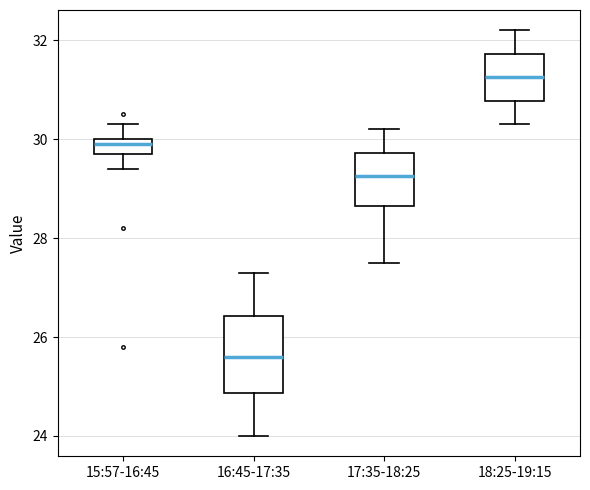

Reading left to right, transcribe this box plot: for each box, give where its median line is, the range the box spans, and where its two whiskers end, as read against the y-axis. The values are not printed on the chart, so give them approximately, as read against the axis.

15:57-16:45: median 30.0 (just below the box's upper edge), box 29.8 to 30.0, whiskers 29.4 to 30.4
16:45-17:35: median 25.6, box 24.8 to 26.4, whiskers 24.0 to 27.4
17:35-18:25: median 29.2, box 28.6 to 29.8, whiskers 27.6 to 30.2
18:25-19:15: median 31.2, box 30.8 to 31.8, whiskers 30.4 to 32.2